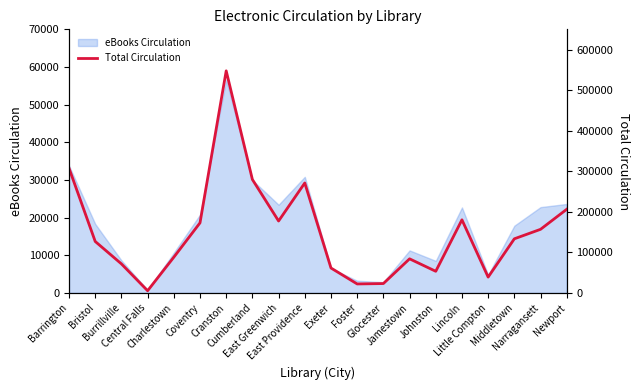

How many data points does each series have?

20